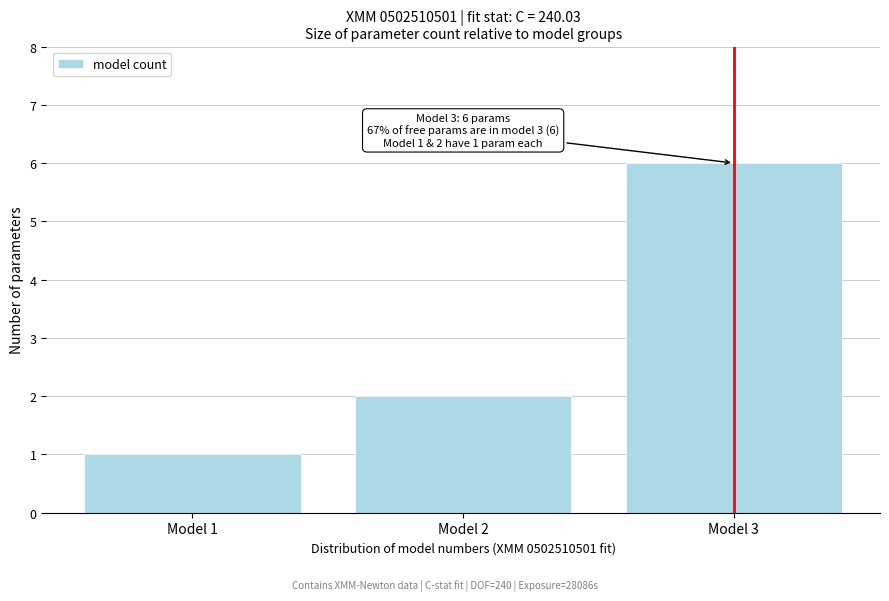

Which range on the x-axis has the tallest bar?

2.5 to 3.5